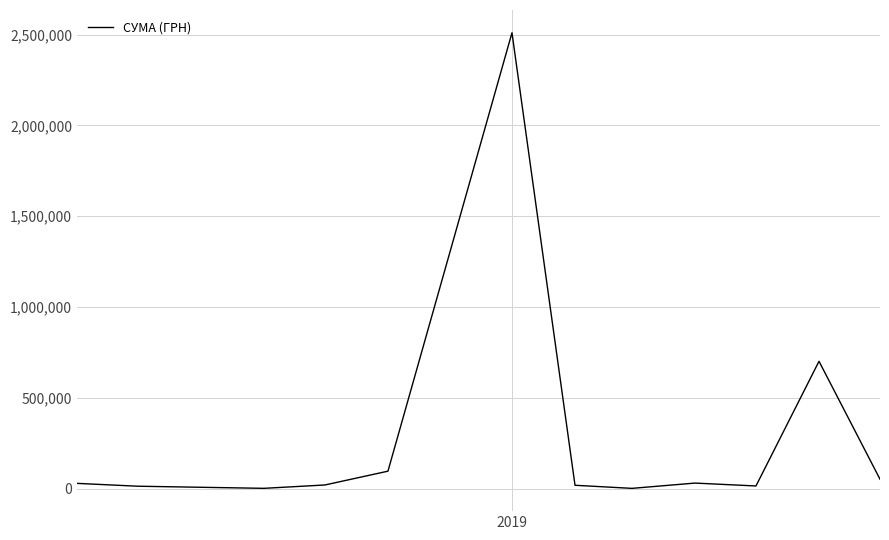

What is the average value?

290448.6